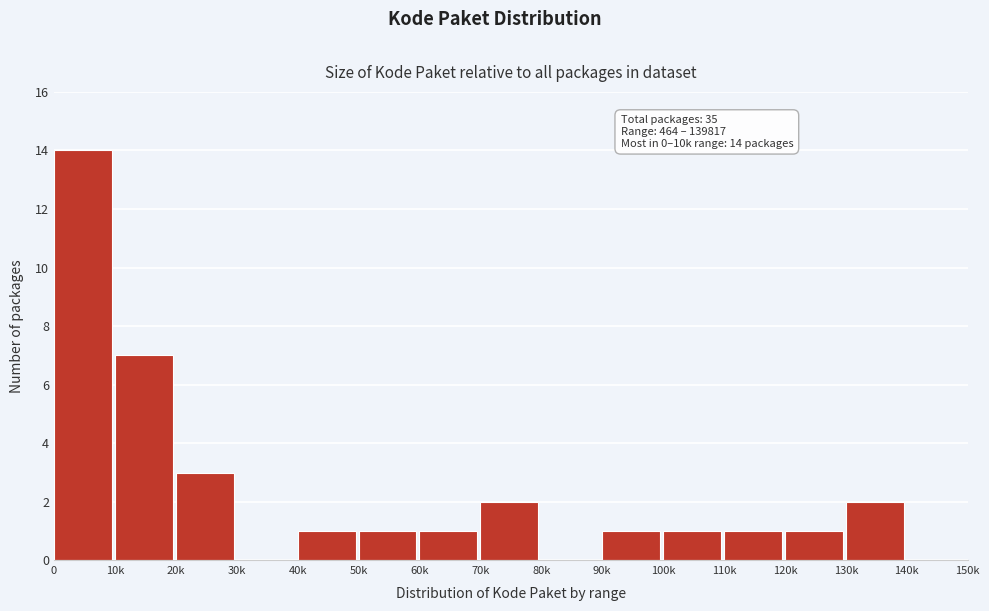

Reading right to left, list all the values displayed in this chart.

140k=0	130k=2	120k=1	110k=1	100k=1	90k=1	80k=0	70k=2	60k=1	50k=1	40k=1	30k=0	20k=3	10k=7	0=14